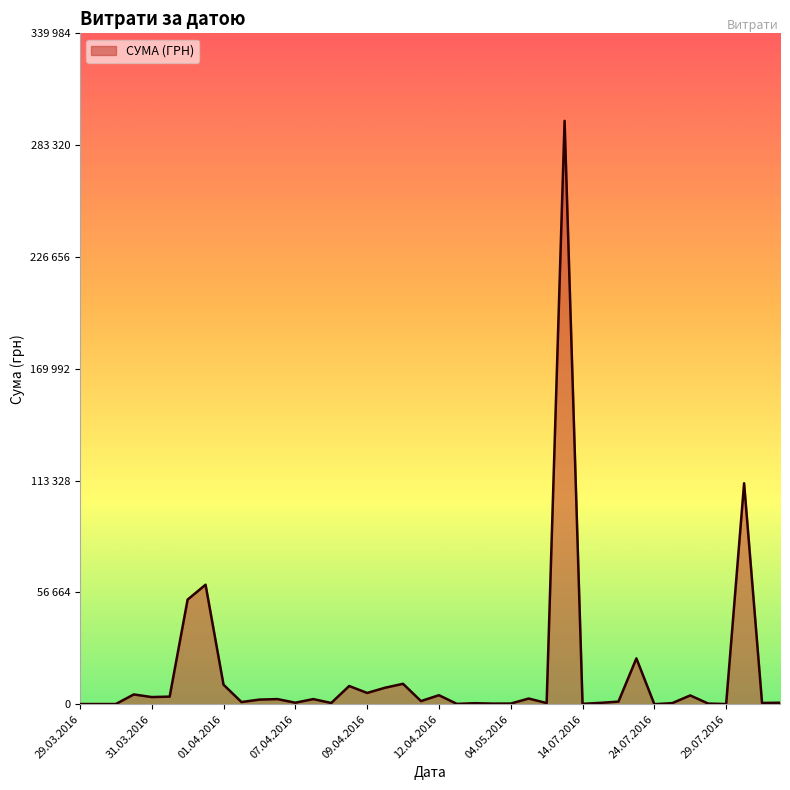

Which label corresponds to the largest value in the chart?

12.07.2016